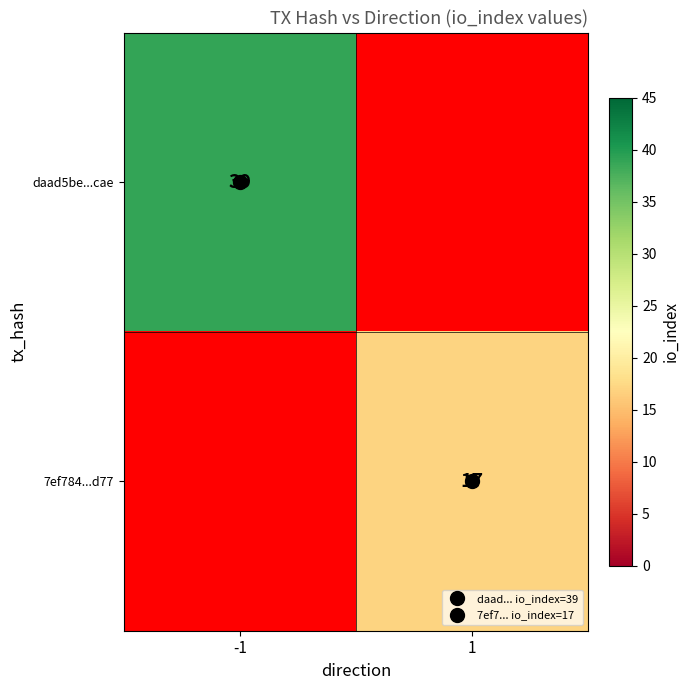

Rank the categories by daad5be...cae value from highest to lowest.

-1, 1